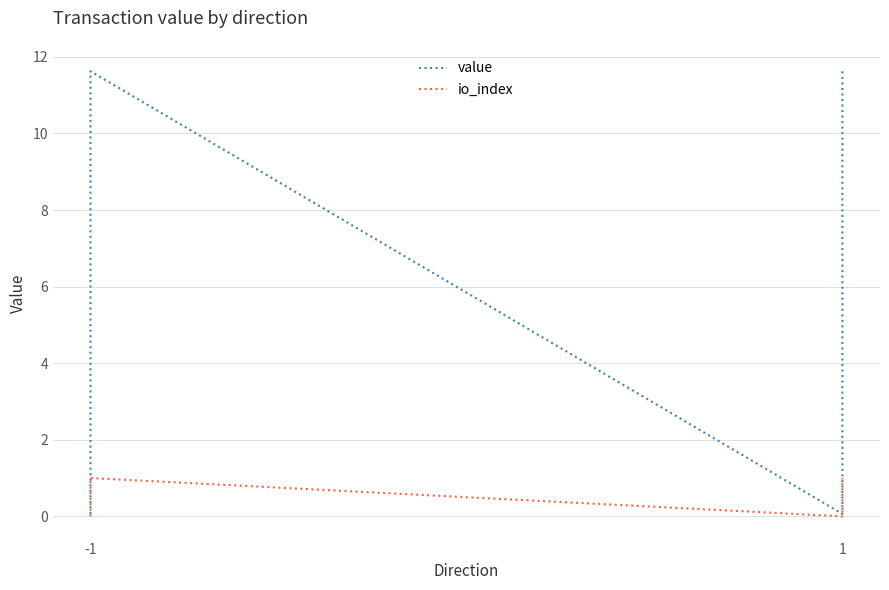

Which series has the largest total across all categories?

value